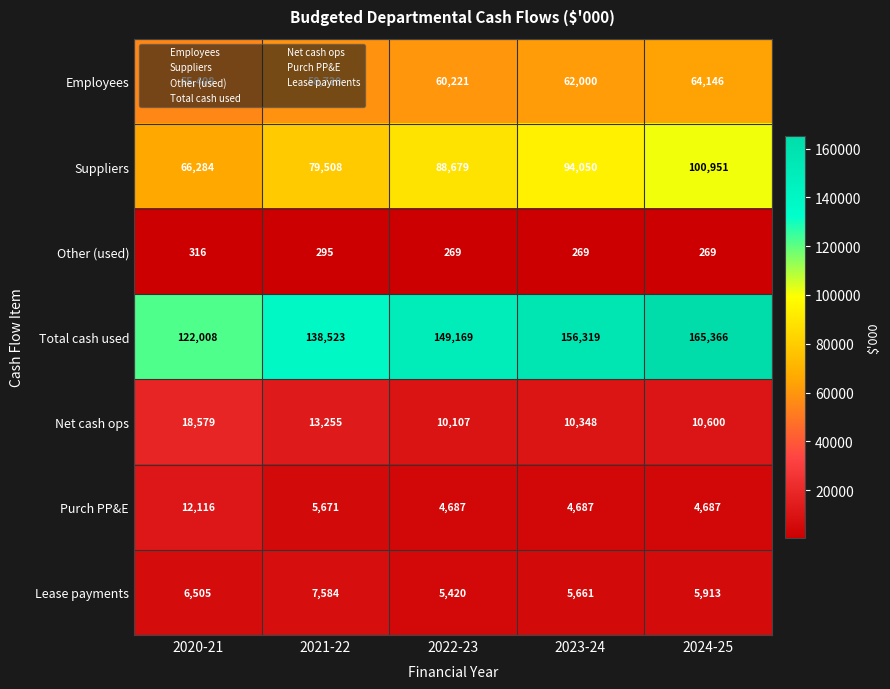

How many series are shown in this chart?

7